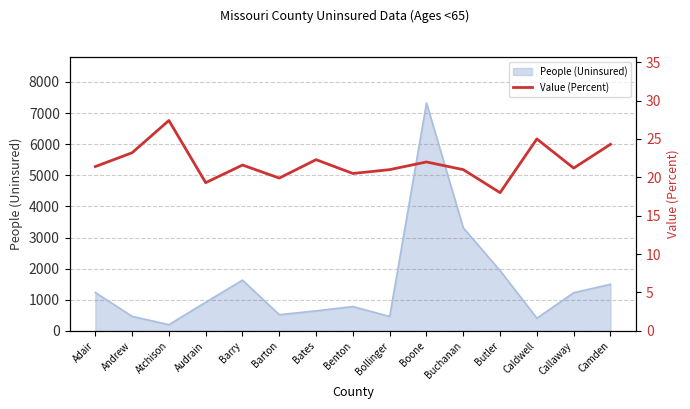

Rank the categories by value from lowest to highest.

Butler, Audrain, Barton, Benton, Bollinger, Buchanan, Callaway, Adair, Barry, Boone, Bates, Andrew, Camden, Caldwell, Atchison